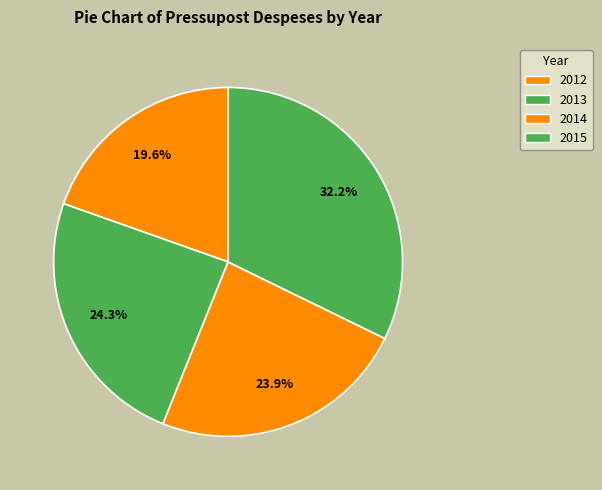

Count the number of slices in the pie.

4